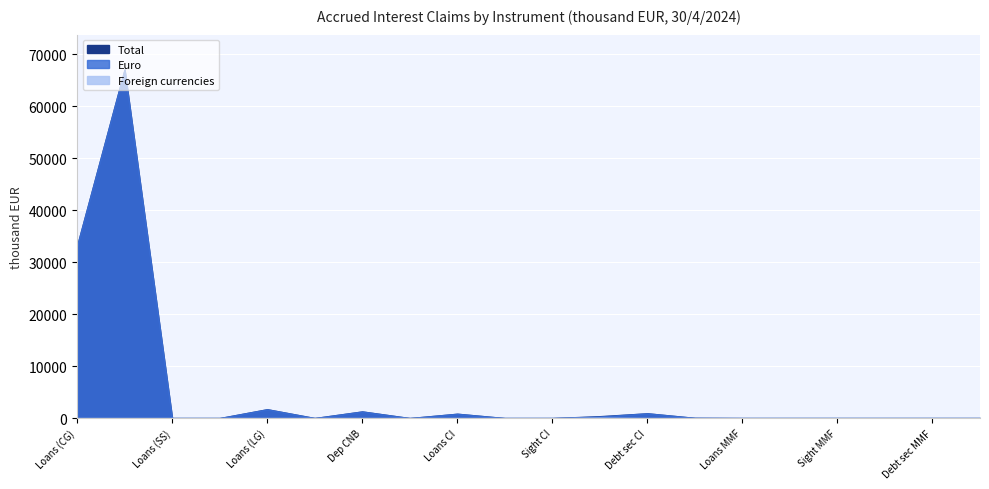

True or false: Total and Euro cross at least once.

False